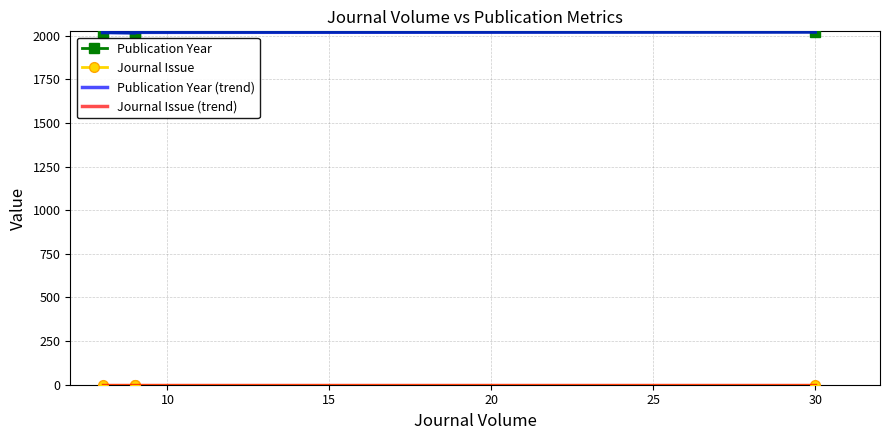

Is the value of Publication Year (trend) at 5 greater than the value of Publication Year at 15?

No